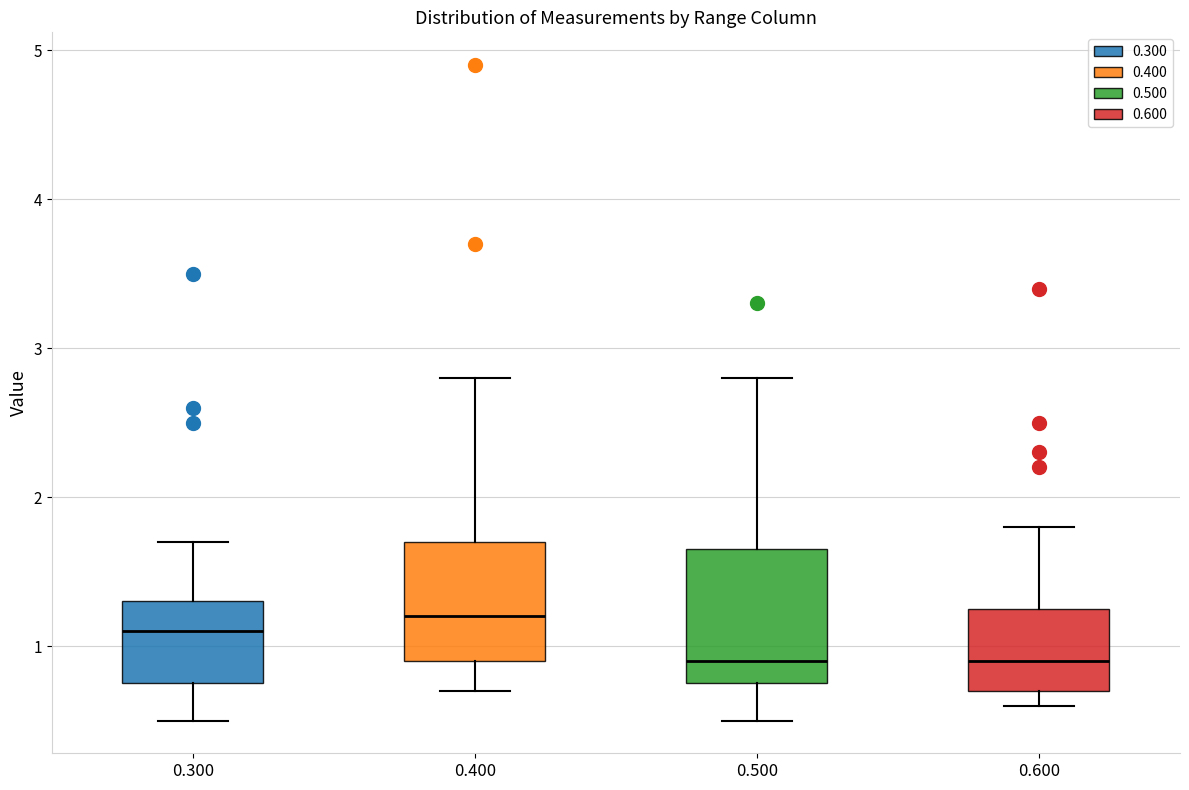

Where is the upper edge of the box at x = 0.300 on the y-axis? The values are not printed on the chart, so give them approximately, as read against the axis.

1.3